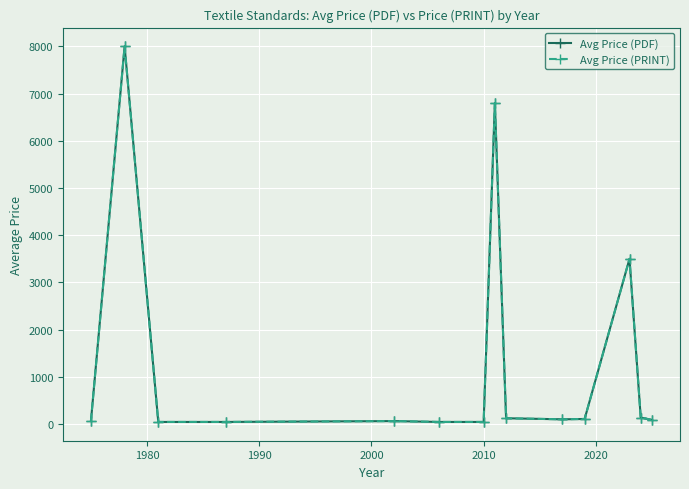

Does the chart have visible grid lines?

Yes